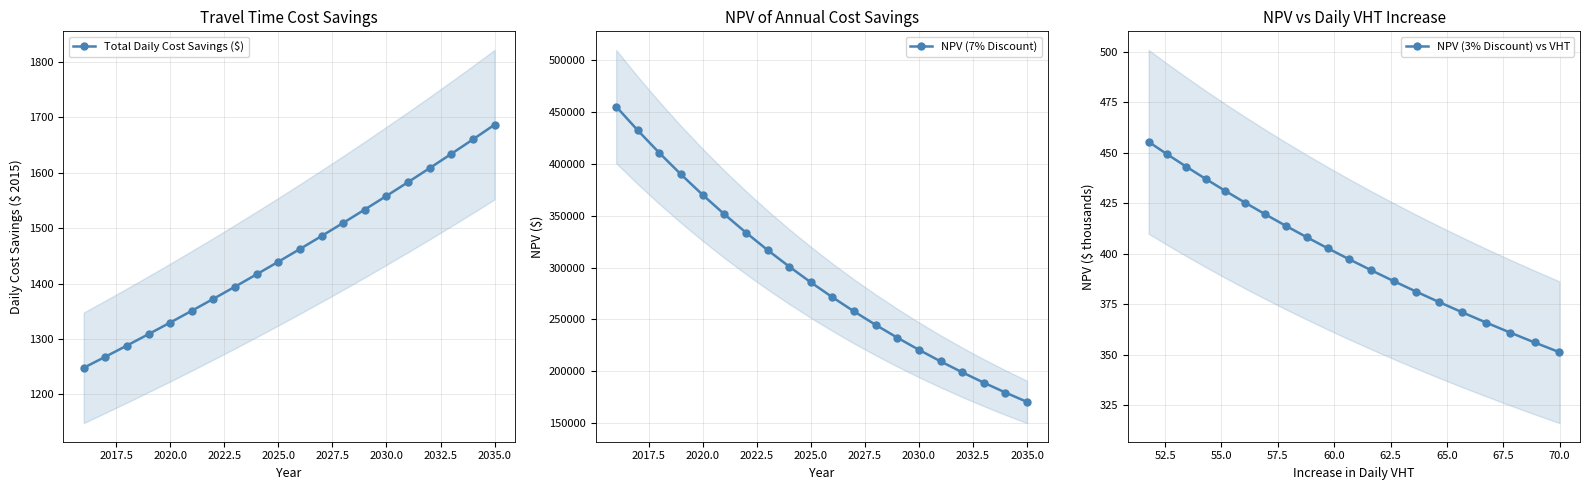

What is the average value of the Total Daily Cost Savings ($) series?

1456.9